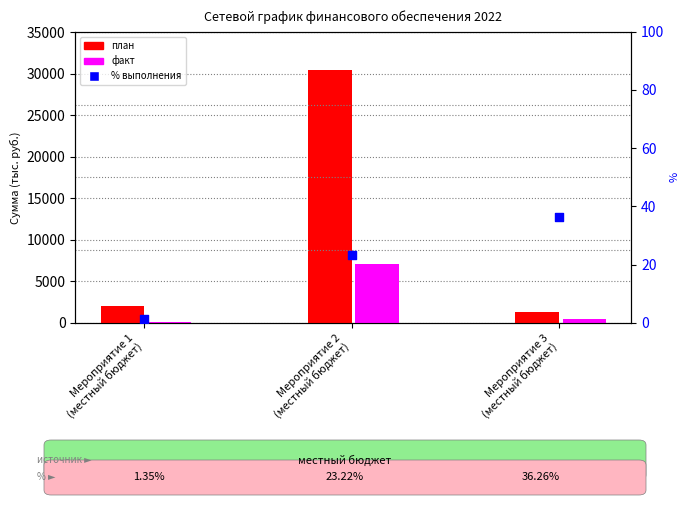

Which series contains the lowest Y value?

% выполнения